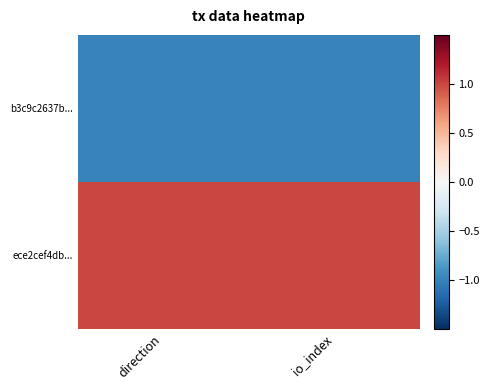

Reading left to right, extract all data points from this chart.

b3c9c2637b...: direction=-1	io_index=-1
ece2cef4db...: direction=1	io_index=1